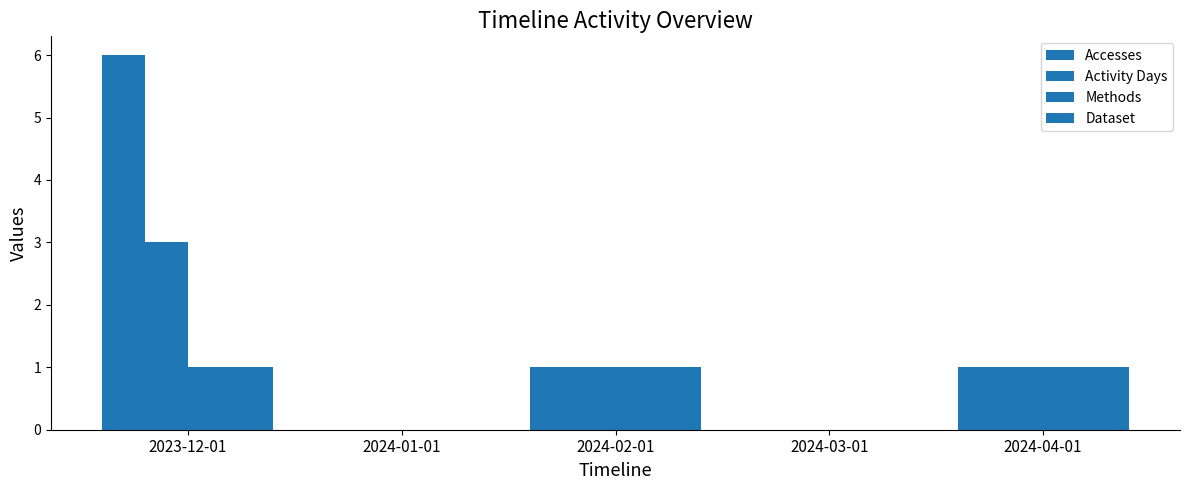

What is the label of the 2nd bar from the right?

2024-03-01